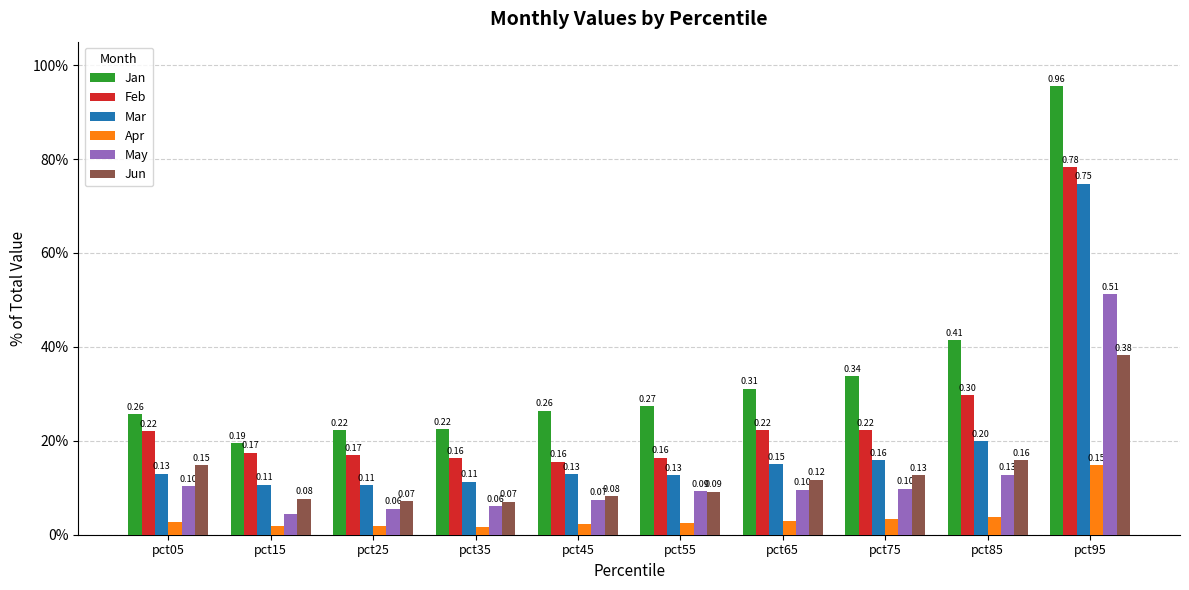

Which series changed the most between pct75 and pct95?

Jan